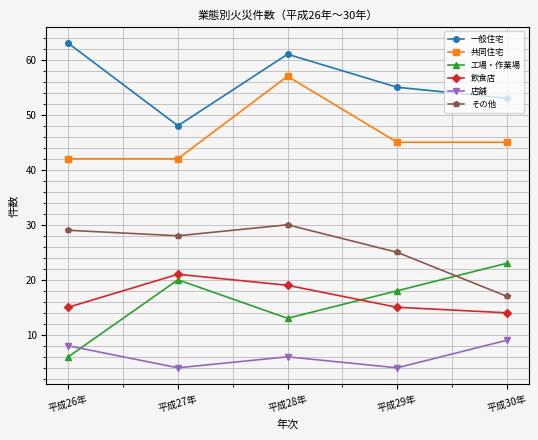

What is the average value of the 一般住宅 series?

56